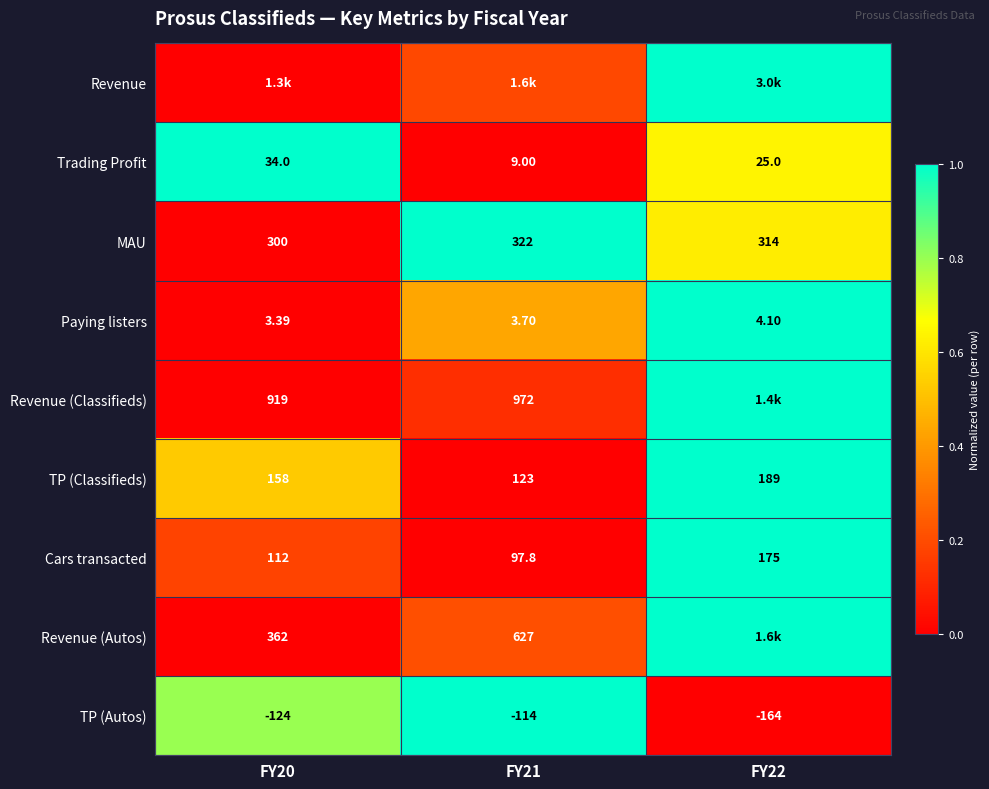

Is the value of MAU at FY20 greater than the value of Revenue (Classifieds) at FY20?

No